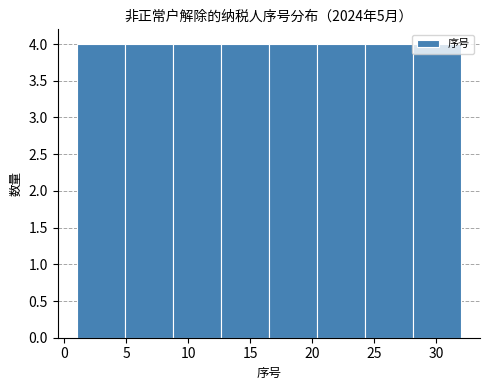

Reading left to right, transcribe this chart: for each bar, give the range it covers on the x-axis and its height. Neither the bar edges nor the heights are printed on the chart, so give them approximately, as read against the axes.

1.0 to 5.0: 4
5.0 to 9.0: 4
9.0 to 12.5: 4
12.5 to 16.5: 4
16.5 to 20.5: 4
20.5 to 24.5: 4
24.5 to 28.0: 4
28.0 to 32.0: 4